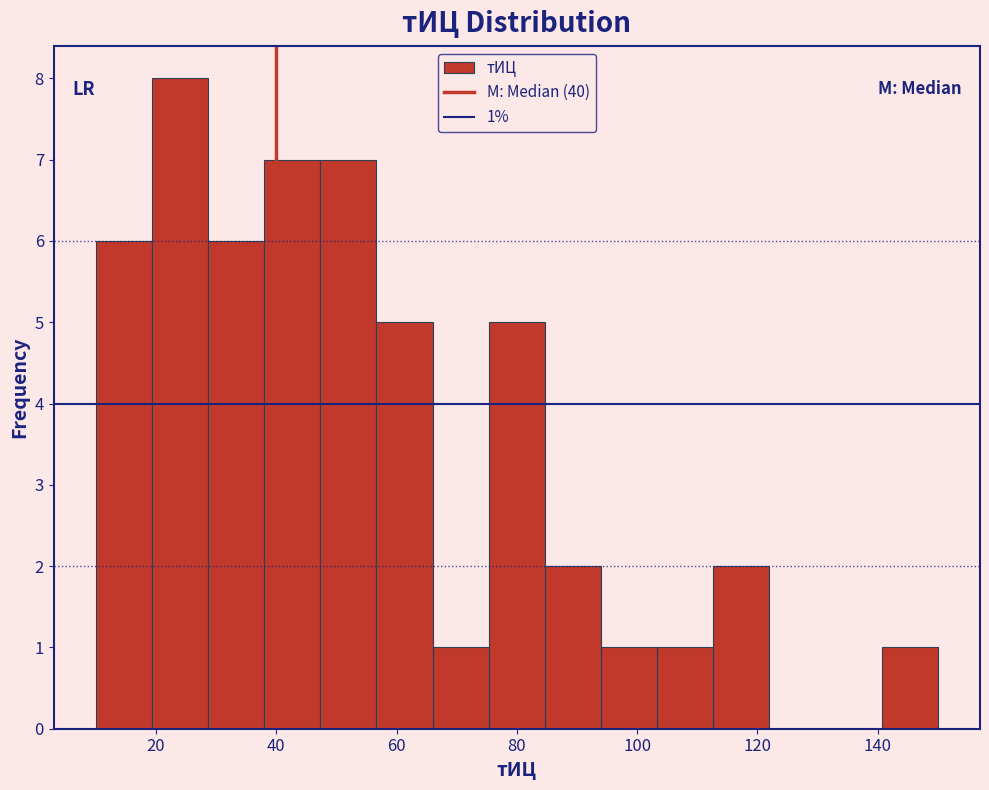

Over which range of the x-axis is the bar tallest?

20 to 28